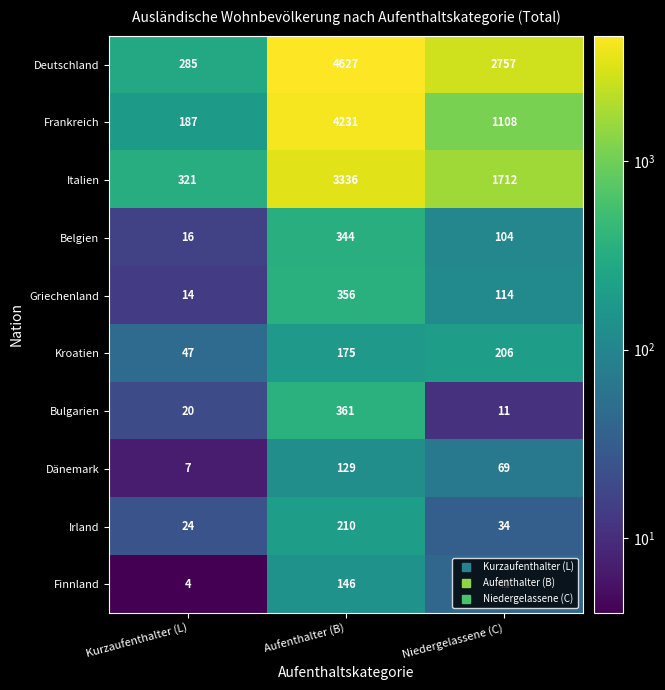

Rank the series at Aufenthalter (B) from lowest to highest value.

Dänemark, Finnland, Kroatien, Irland, Belgien, Griechenland, Bulgarien, Italien, Frankreich, Deutschland